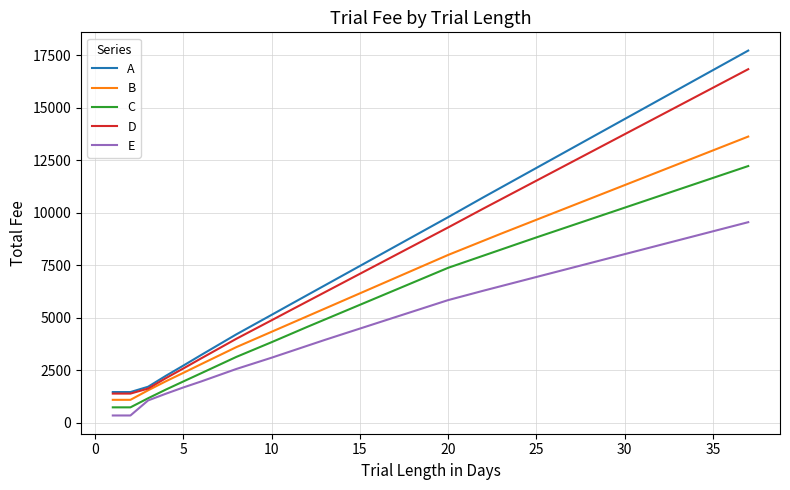

Which series has the largest range (max minus min)?

A